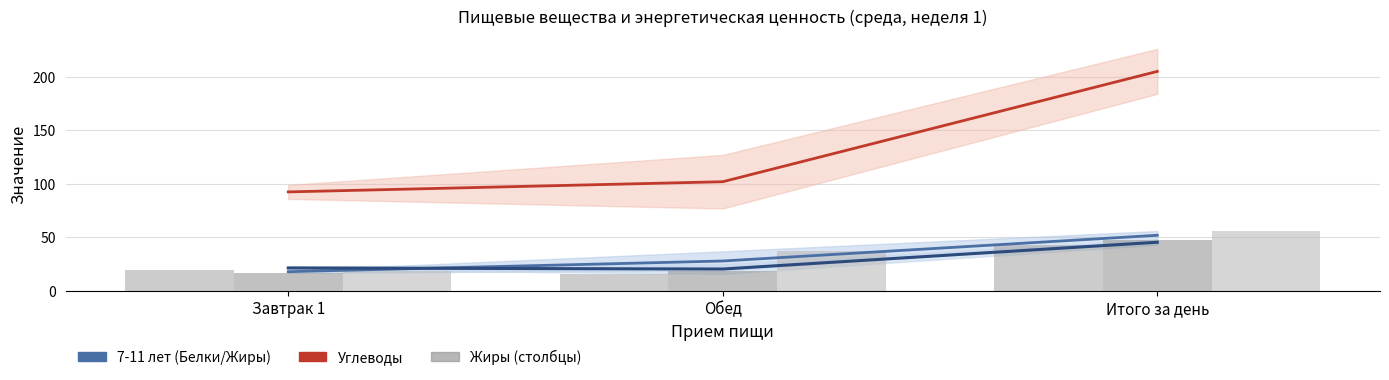

What is the minimum value for Жиры 7-11 лет?

17.0